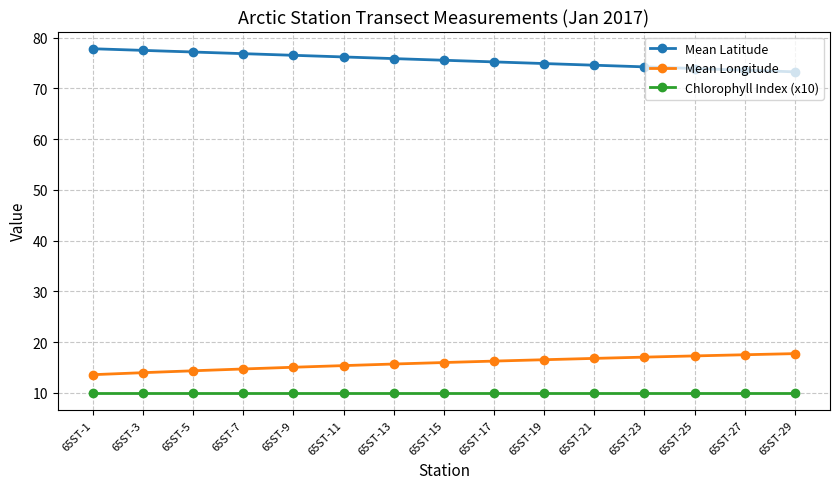

What is the spread (max minus min) of values at 65ST-13?

65.9